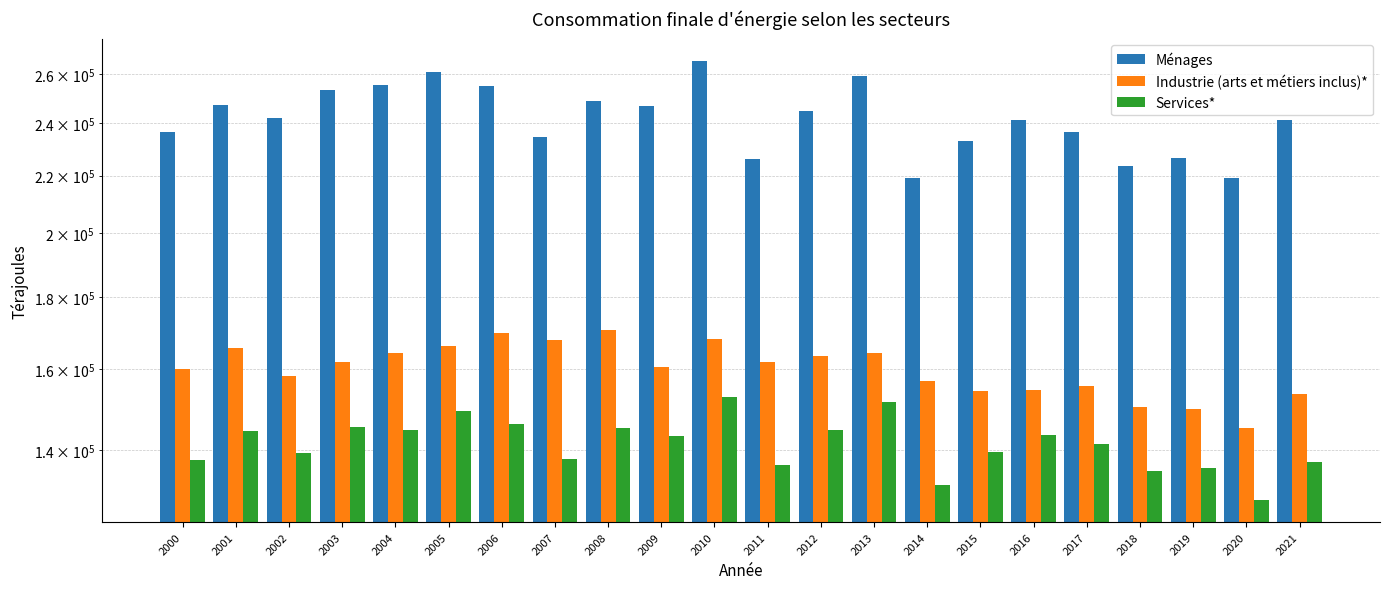

Between 2006 and 2017, which is larger?

2006